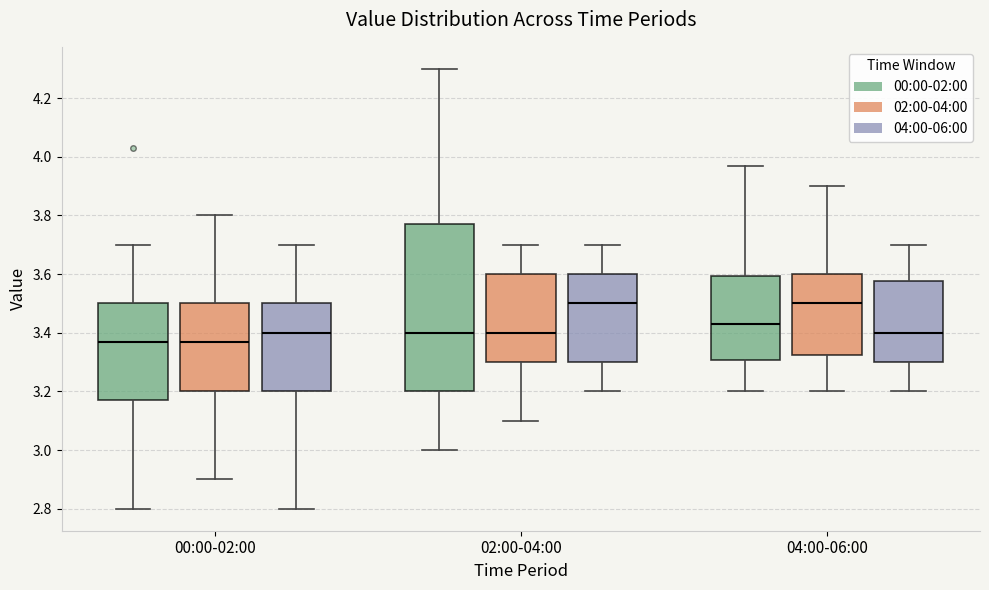

Which box is the tallest, from its lower edge to its upper edge?

02:00-04:00 (00:00-02:00)